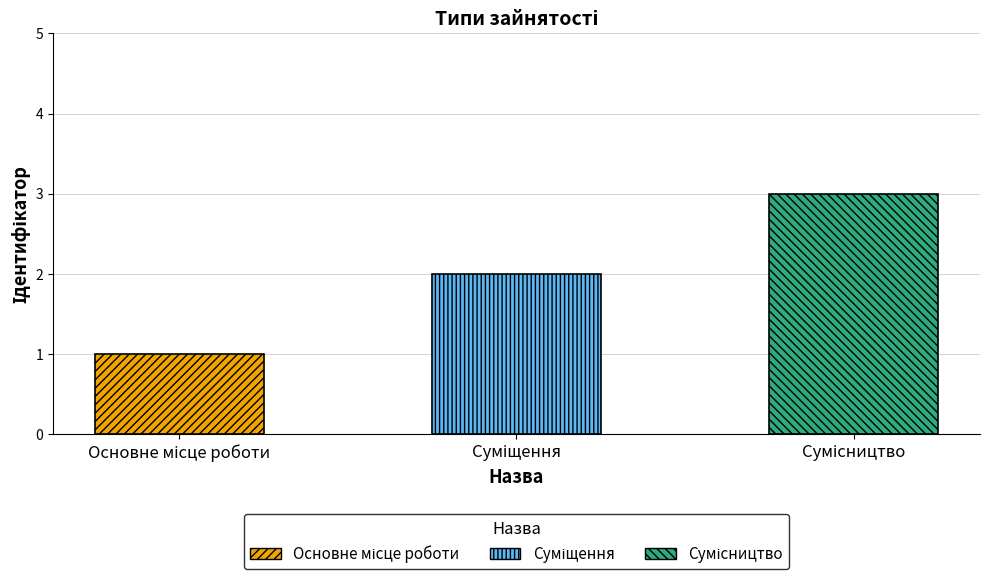

What is the sum of all values?

6